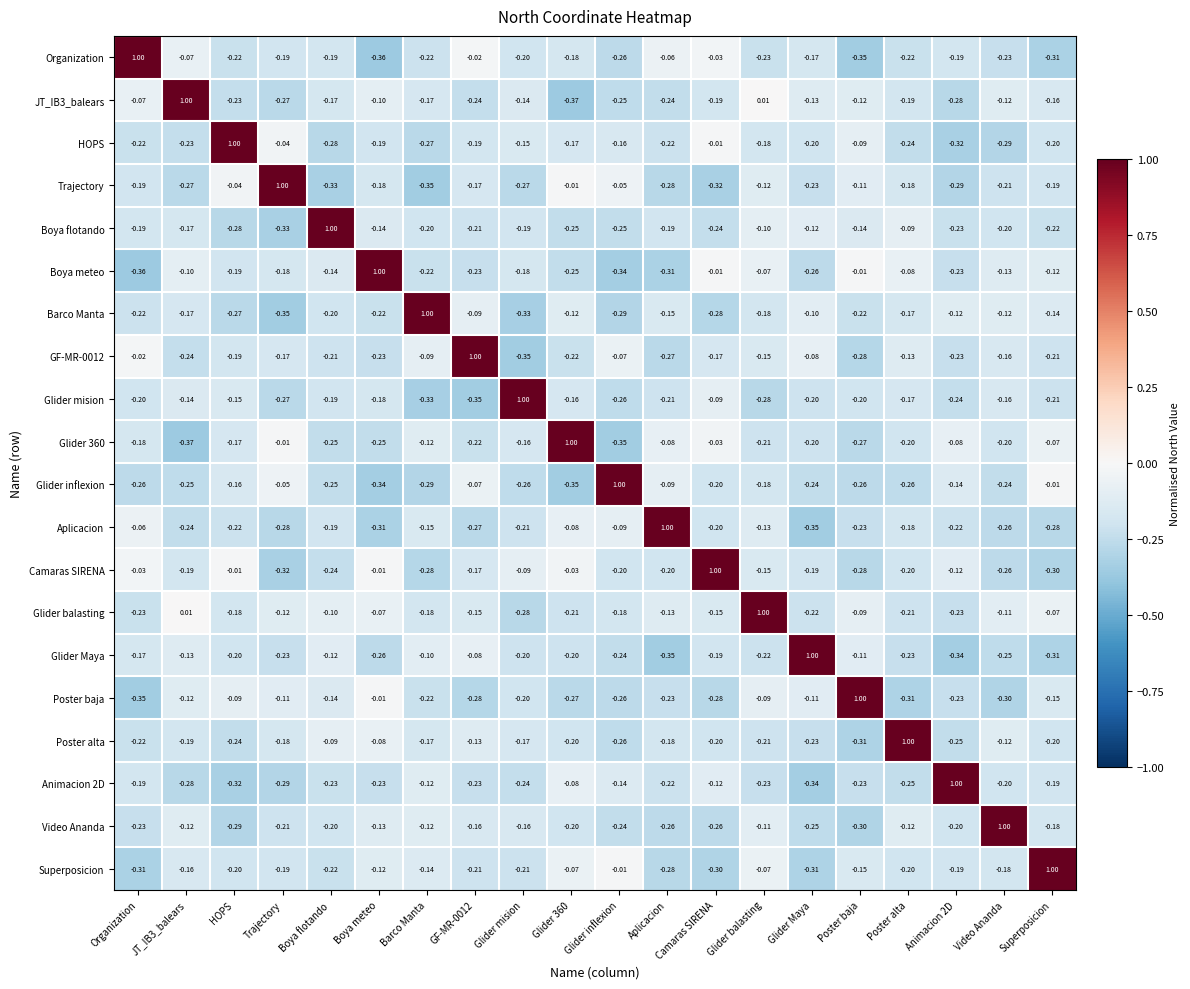

Where does the Glider Maya series first go above 0?

Glider Maya